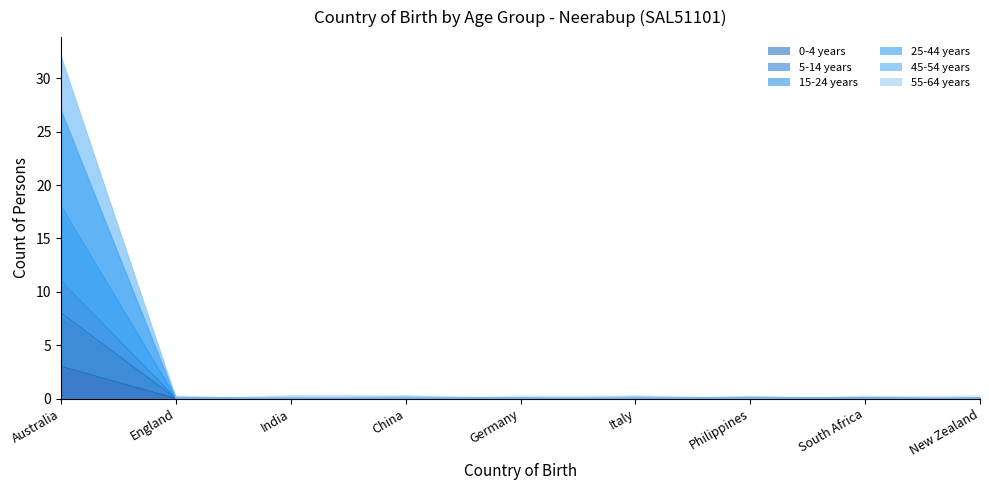

At which label does 55-64 years reach its minimum?

England